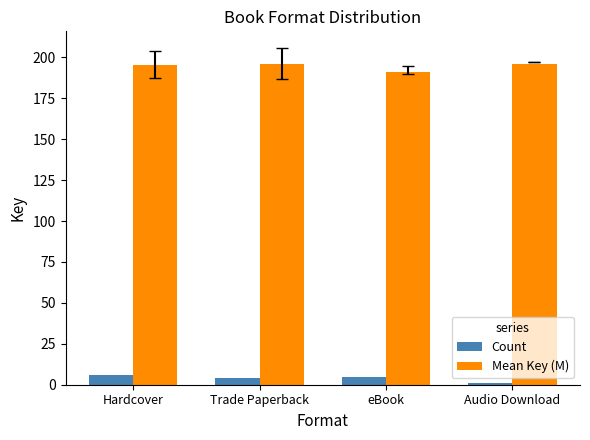

What is the difference between the maximum and minimum values in the Count series?

5